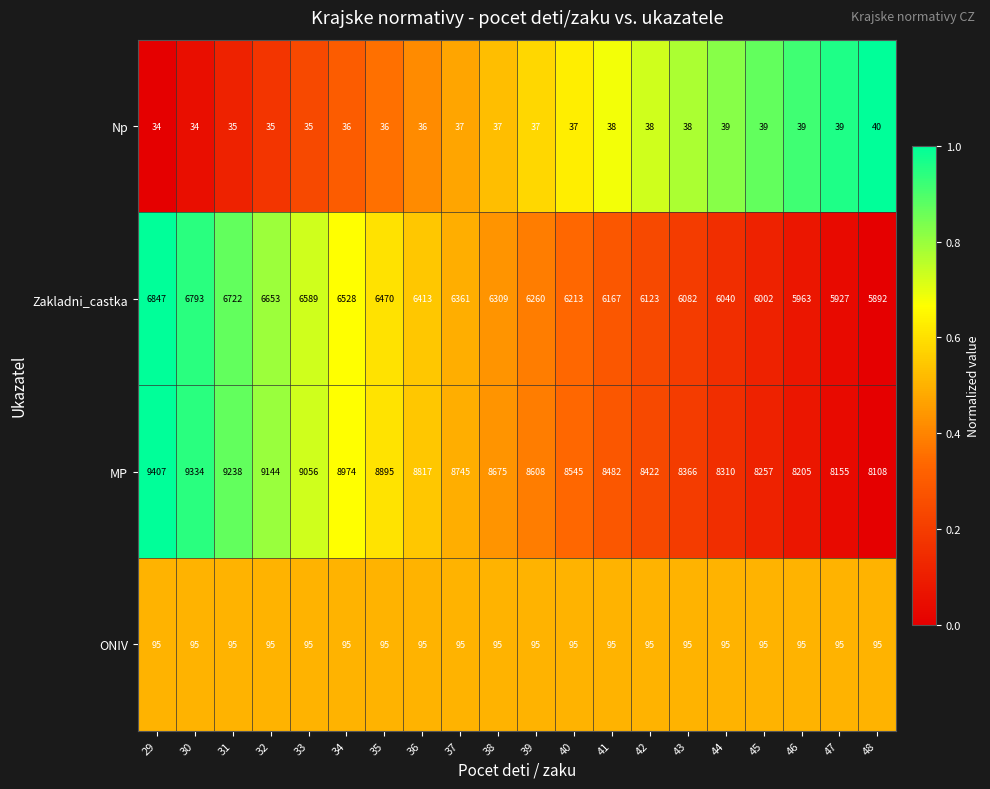

What is the sum of all Np values?

739